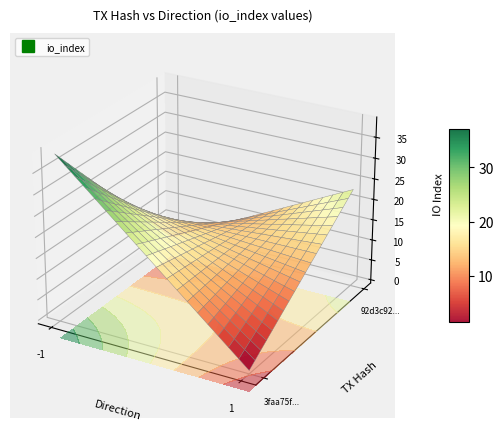

True or false: 92d3c922527cff80c667b0d2fa01de0d67acbf2 has a value of 23 at io_index.

True